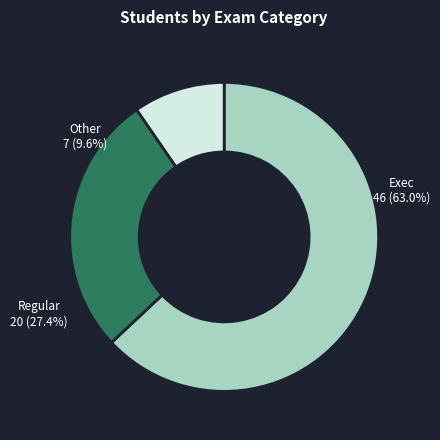

What is the change in value from Exec to Regular?

-26